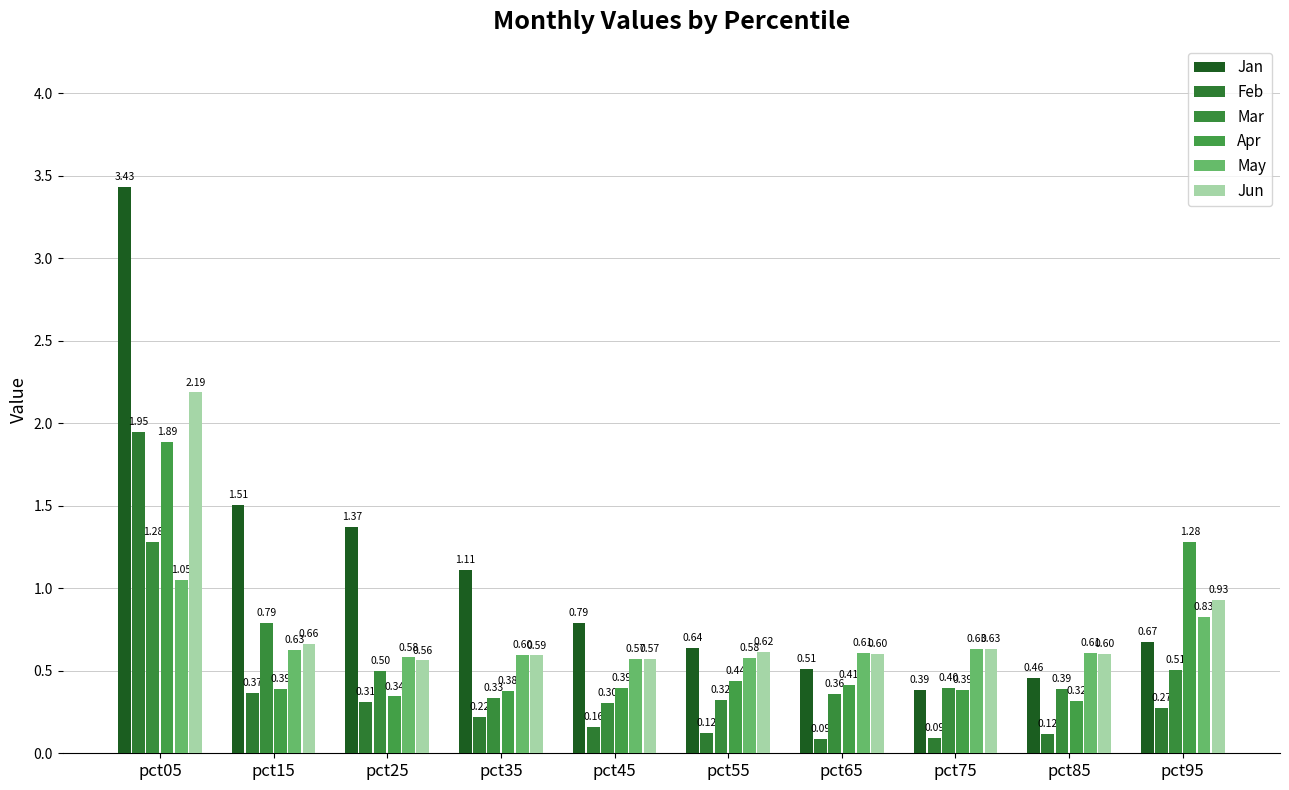

What is the difference between the maximum and minimum values in the Apr series?

1.6